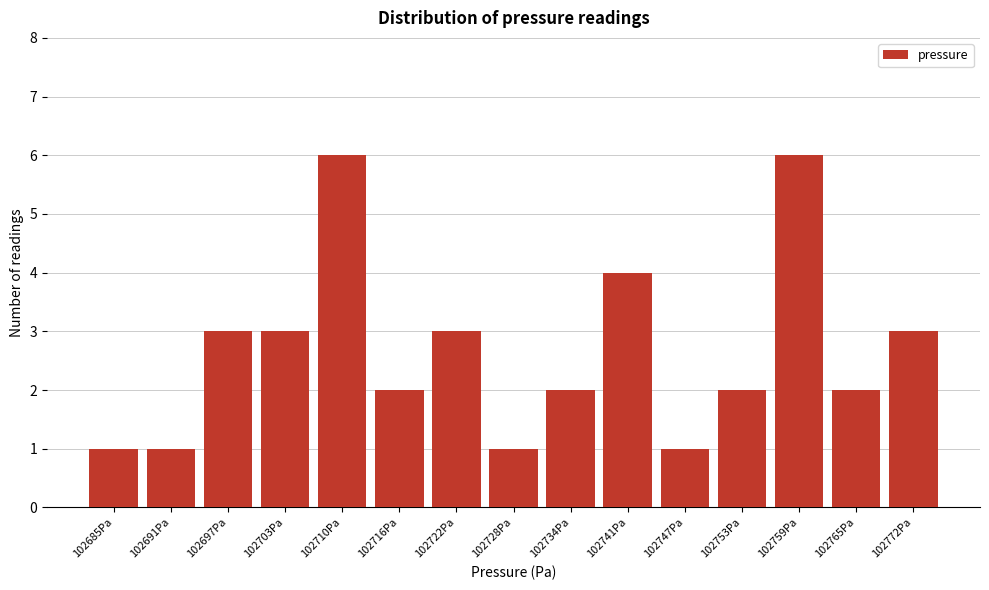

Reading left to right, list all the values displayed in this chart.

102685Pa=1	102691Pa=1	102697Pa=3	102703Pa=3	102710Pa=6	102716Pa=2	102722Pa=3	102728Pa=1	102734Pa=2	102741Pa=4	102747Pa=1	102753Pa=2	102759Pa=6	102765Pa=2	102772Pa=3